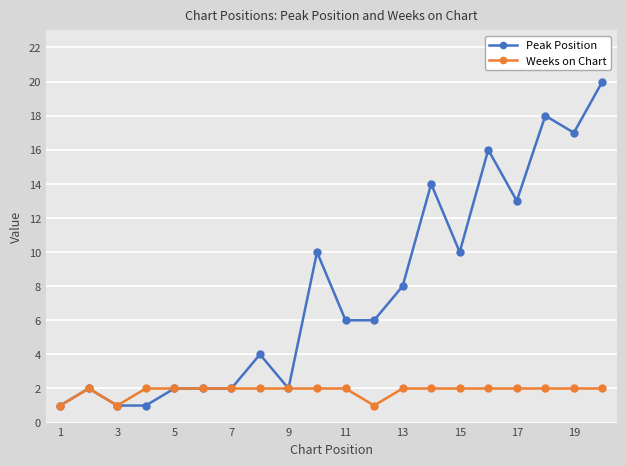

Rank the series by their maximum value, from highest to lowest.

Peak Position, Weeks on Chart